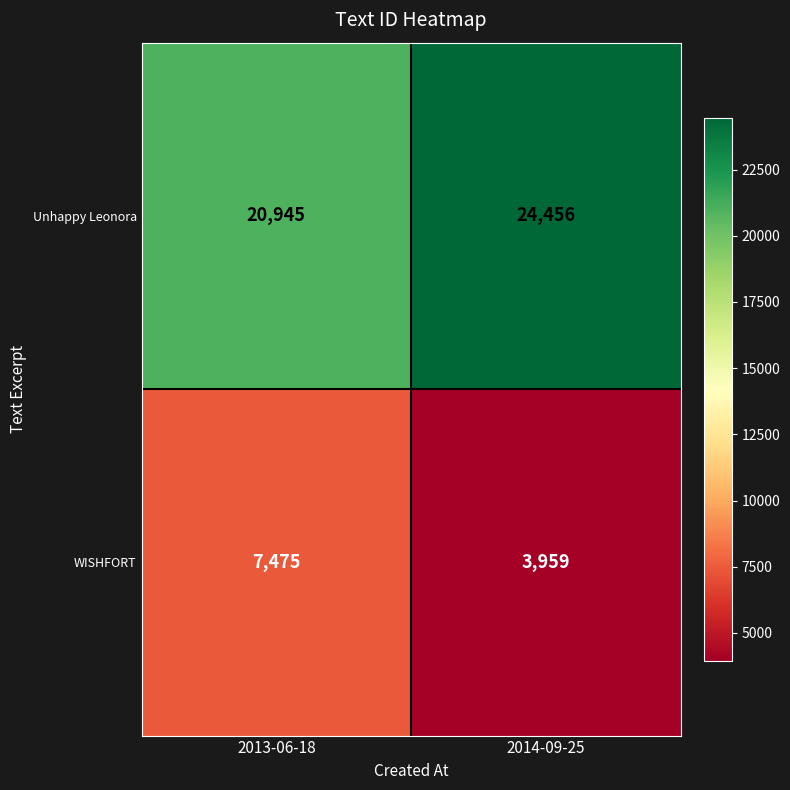

What is the sum of all Unhappy Leonora values?

45401